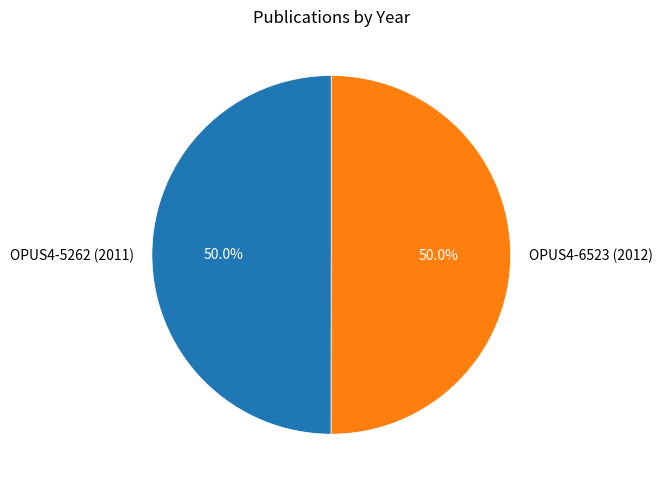

To the nearest percent, what percentage of the pie is OPUS4-6523 (2012)?

50%